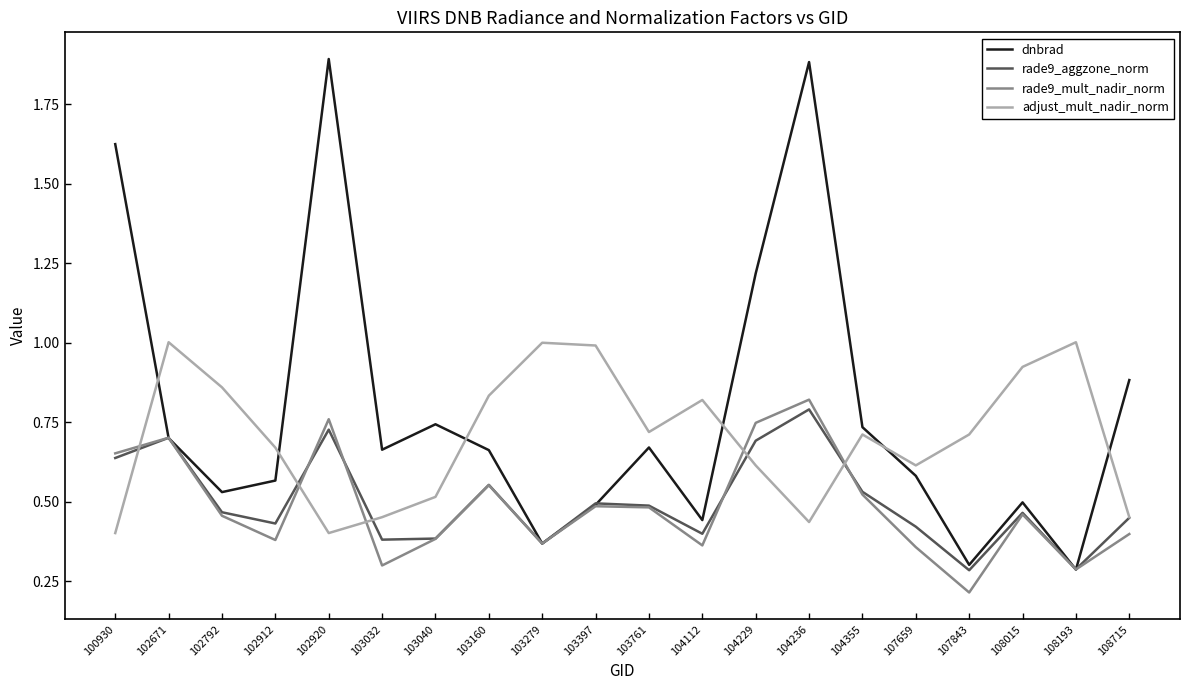

What value does the dnbrad series have at 108193?

0.3